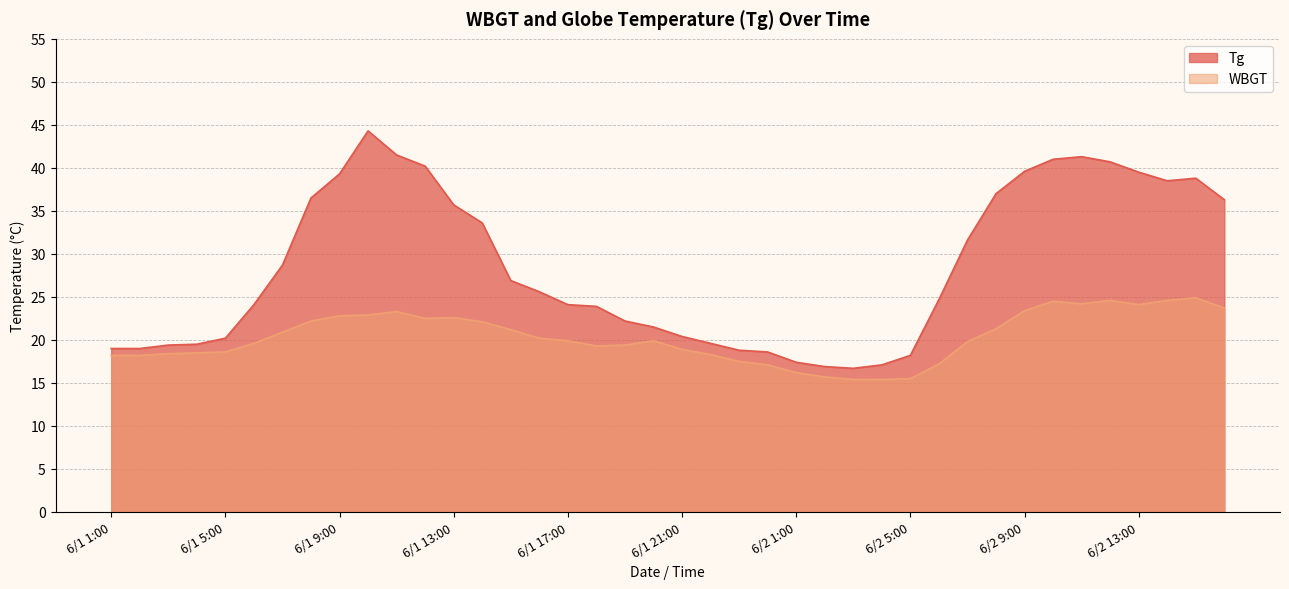

What is the label of the 40th point from the left?

6/2 16:00